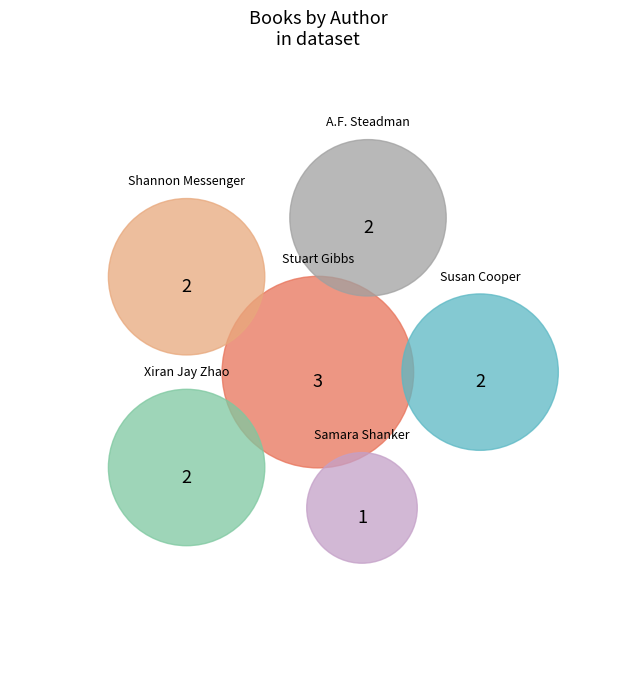

True or false: Stuart Gibbs accounts for 30% of the total.

False